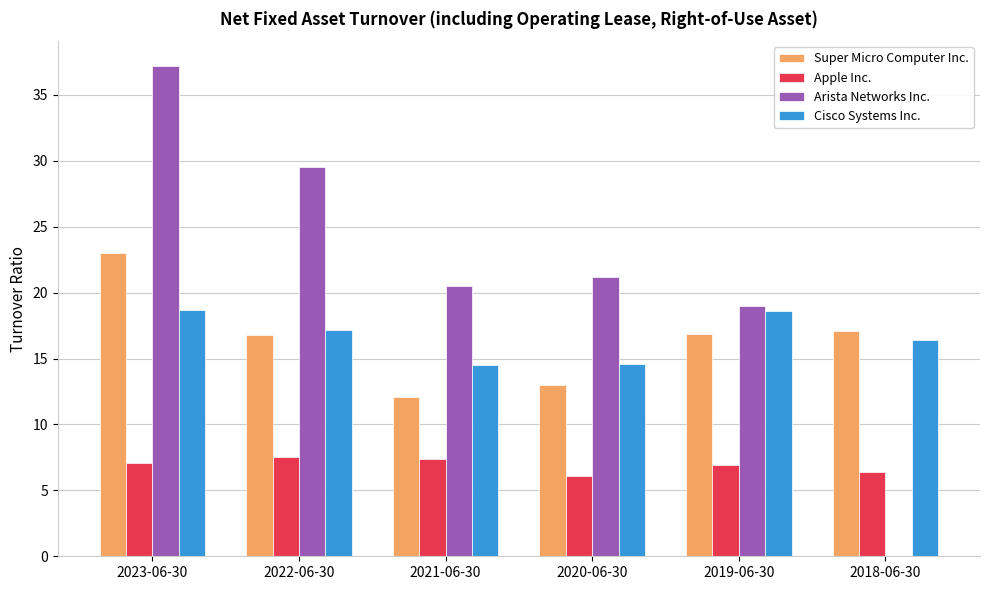

How many groups of bars are there?

6